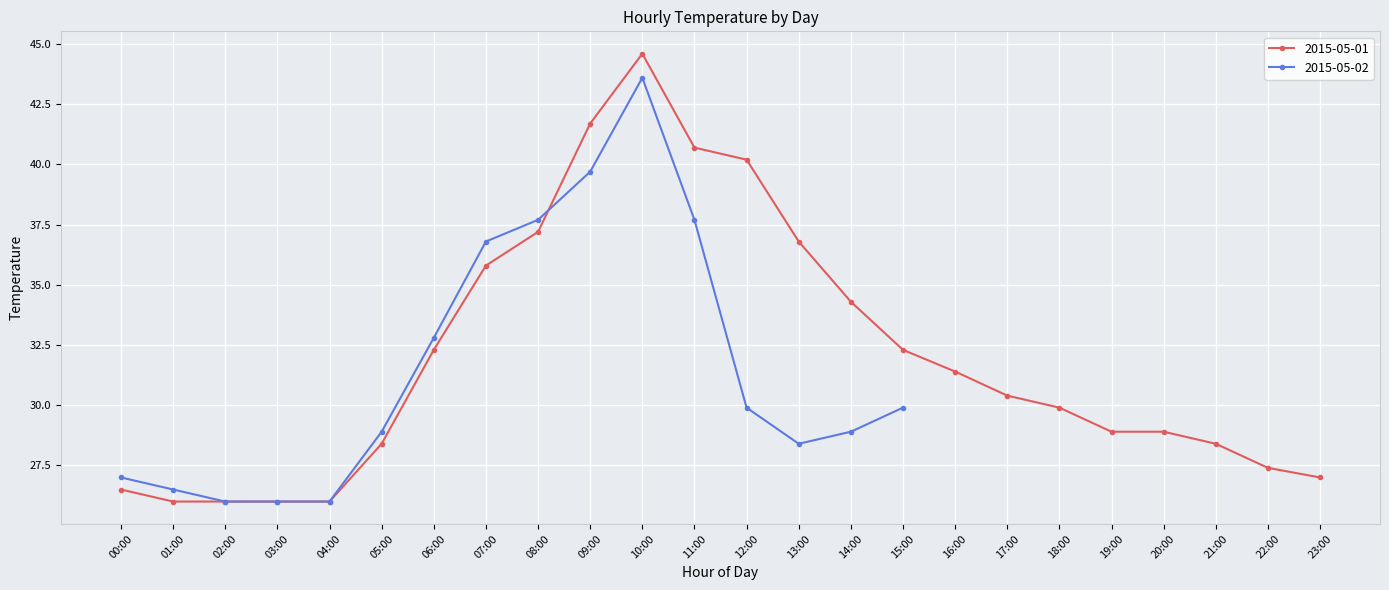

What is the label of the 20th point from the right?

04:00